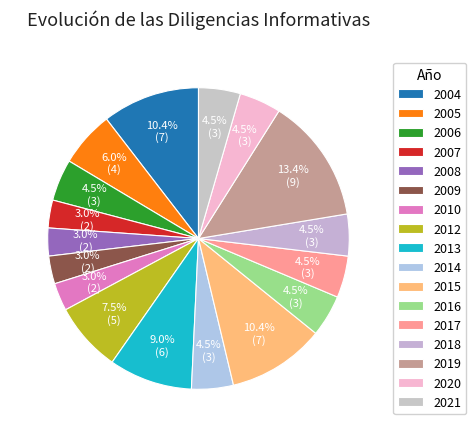

How many segments does this pie chart have?

17